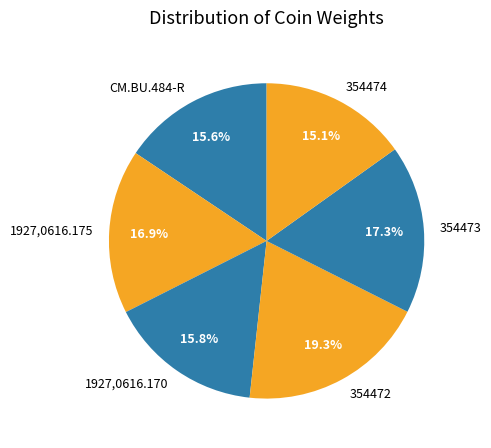

To the nearest percent, what portion does 1927,0616.170 represent?

16%